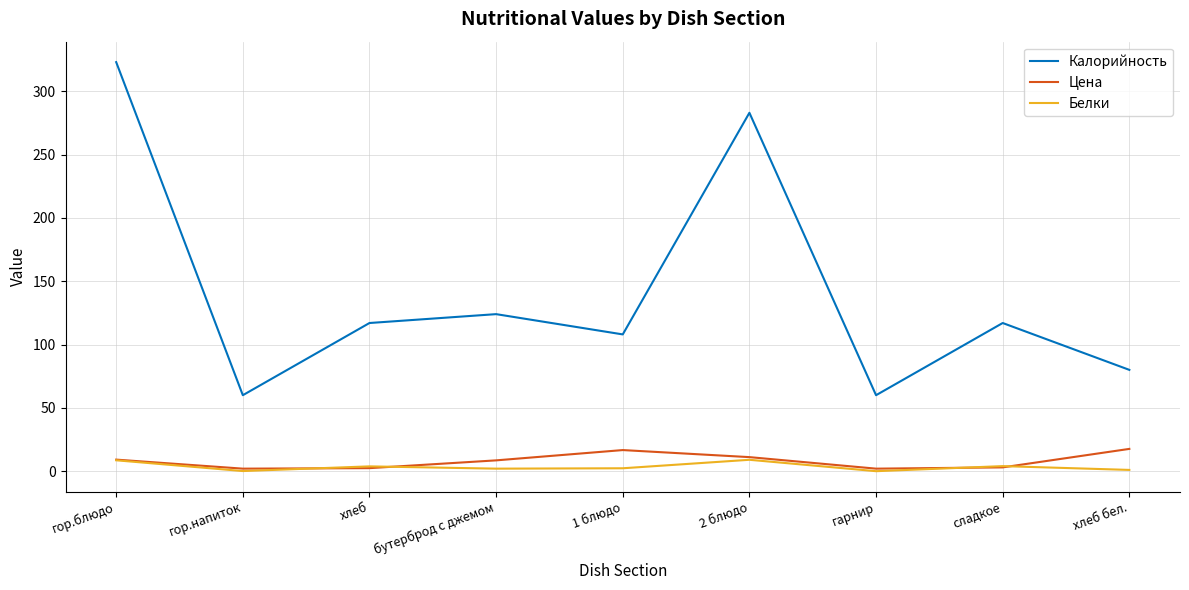

Where does the Белки series first go above 2?

гор.блюдо